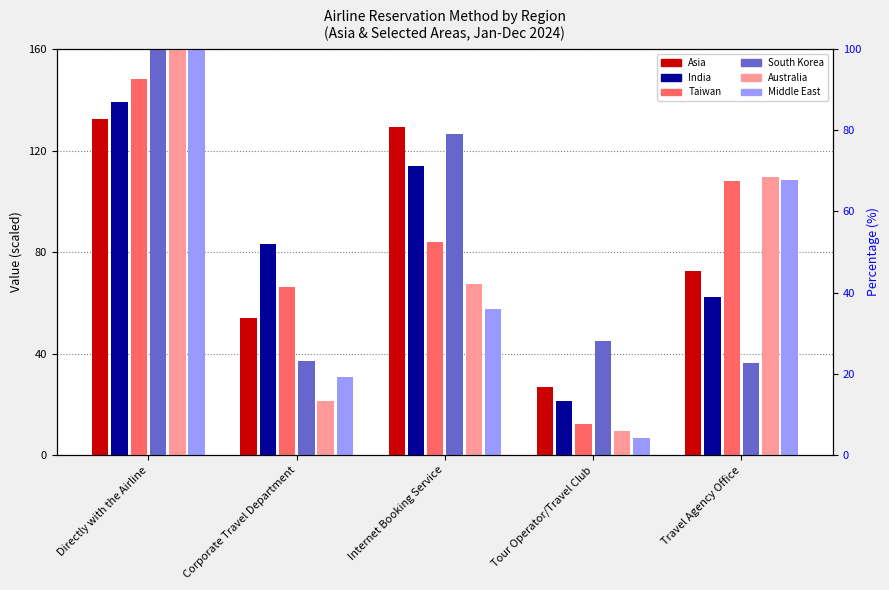

Which series contains the highest Y value?

Middle East